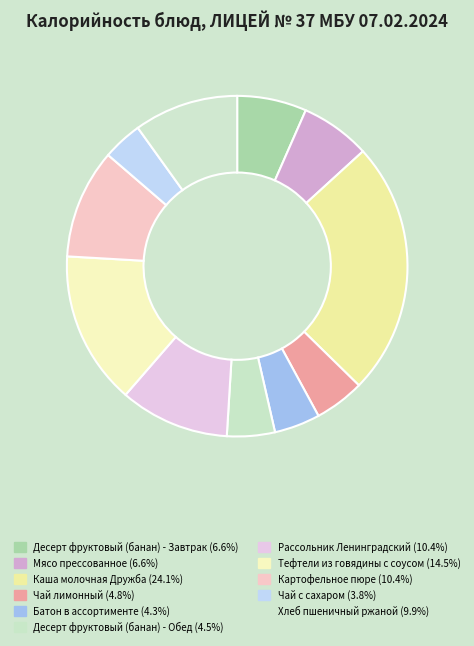

Between Картофельное пюре and Десерт фруктовый (банан) - Завтрак, which is larger?

Картофельное пюре